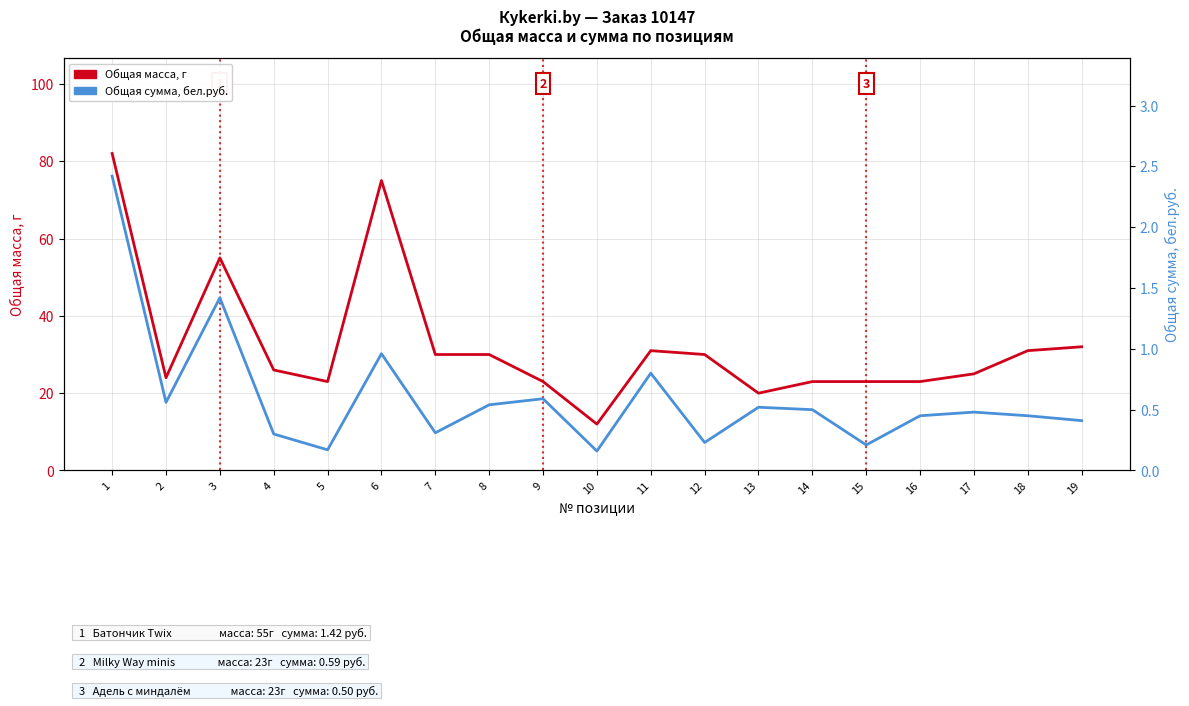

At how many categories does at least one series exceed 0?

19